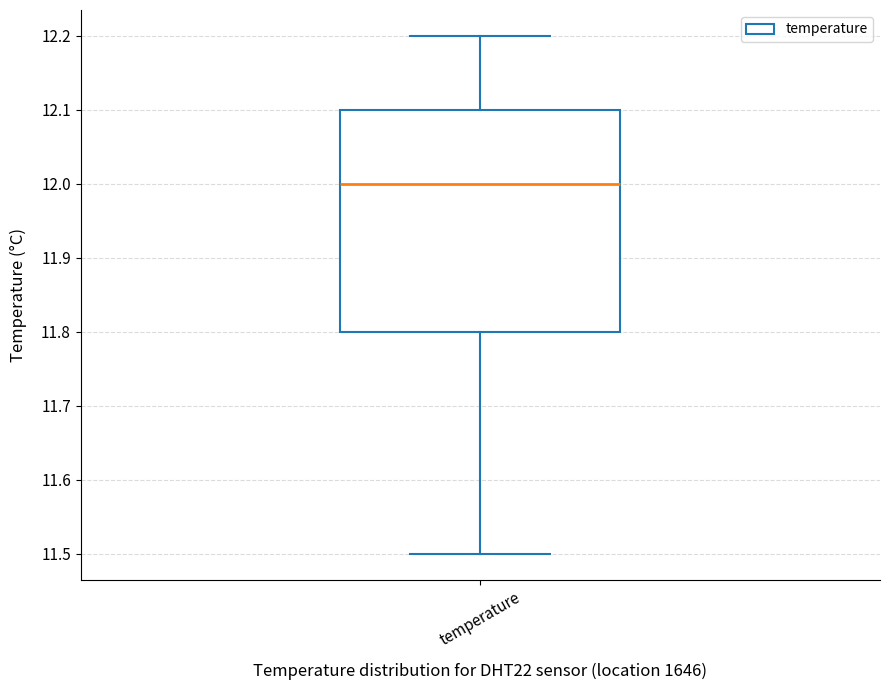

Read this box plot against the y-axis: the position of the median line, the range covered by the box, and the ends of both whiskers. The values are not printed on the chart, so give them approximately, as read against the axis.

median 12.0, box 11.8 to 12.1, whiskers 11.5 to 12.2